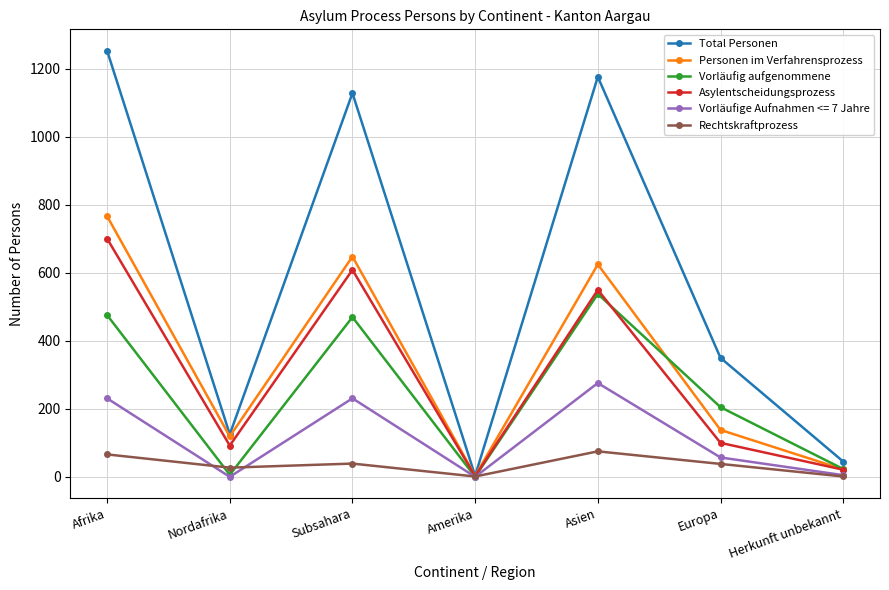

Which category has the highest value in the Vorläufig aufgenommene series?

Asien